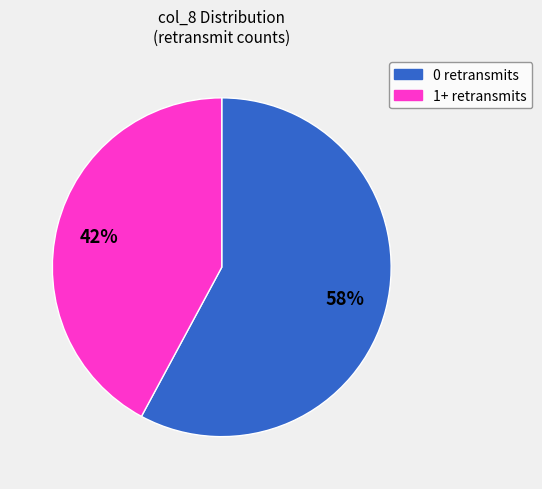

To the nearest percent, what is the average slice percentage?

50%